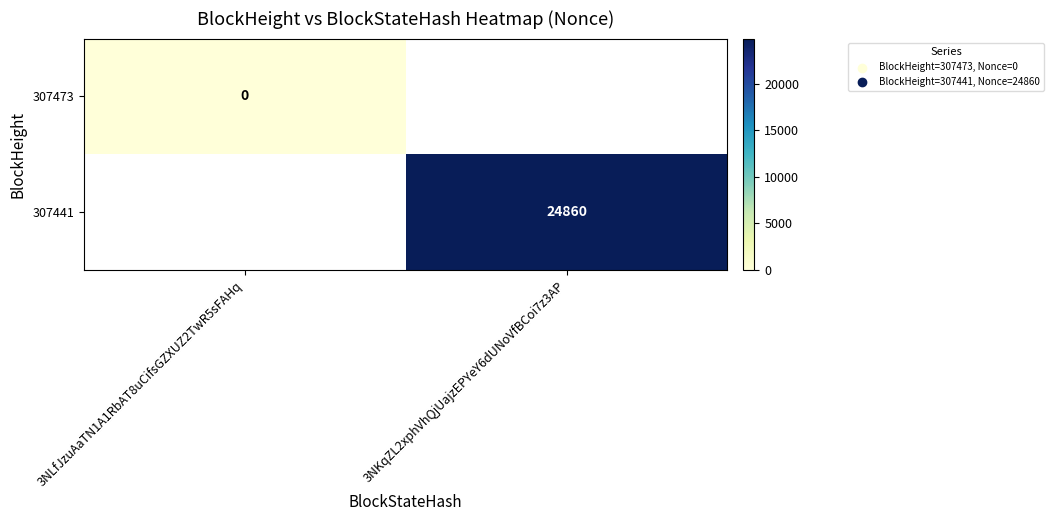

True or false: 307441 has a value of 32750 at 3NKqZL2xphVhQjUajzEPYeY6dUNoVfBCoi7z3AP.

False